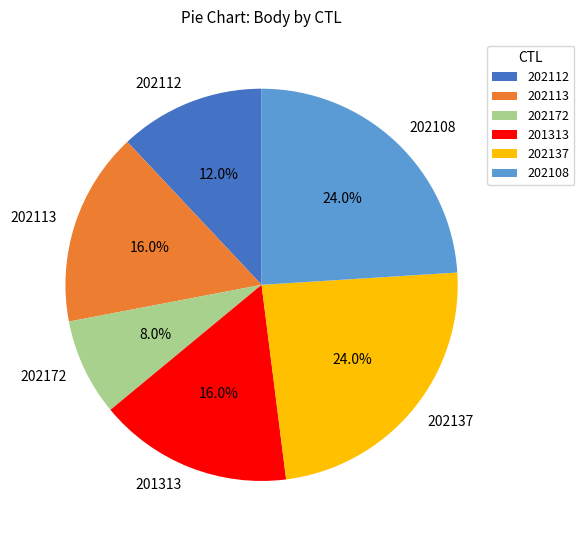

True or false: 202172 accounts for 18% of the total.

False